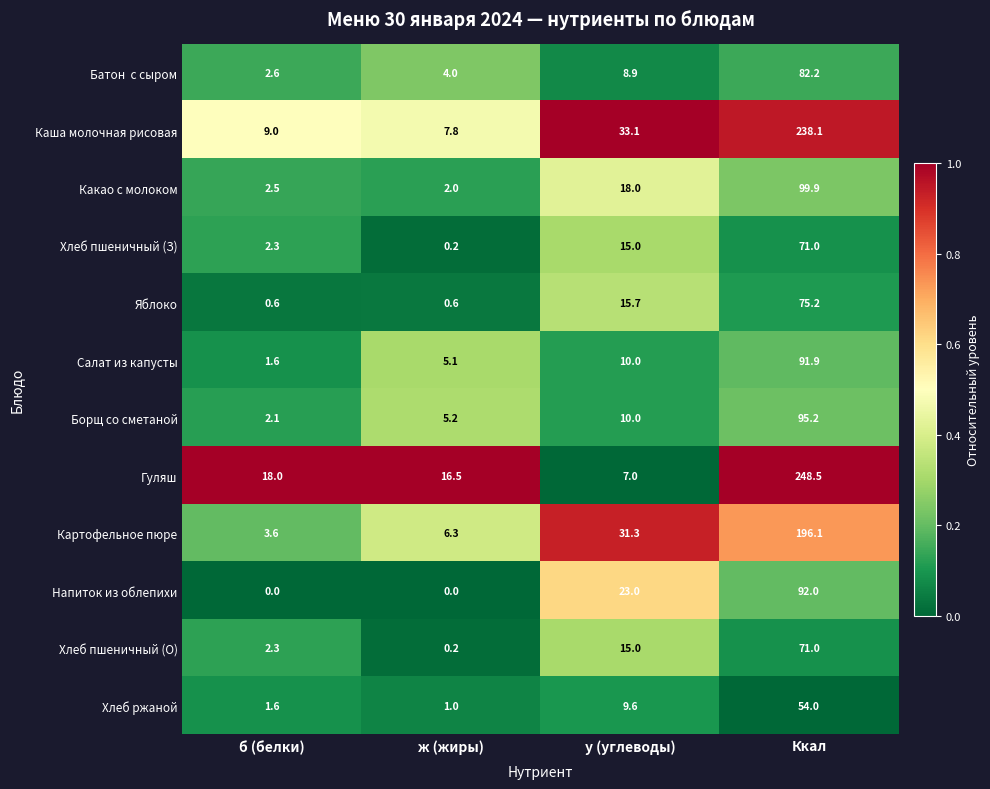

What is the total value across all series at Ккал?

1415.1